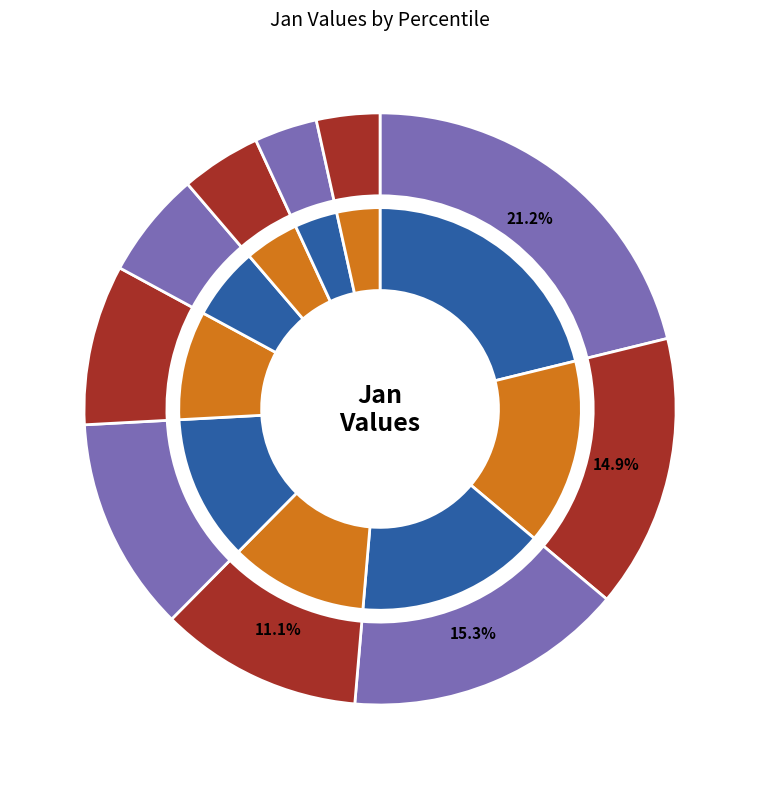

Is there any slice that represents more than half of the pie?

No